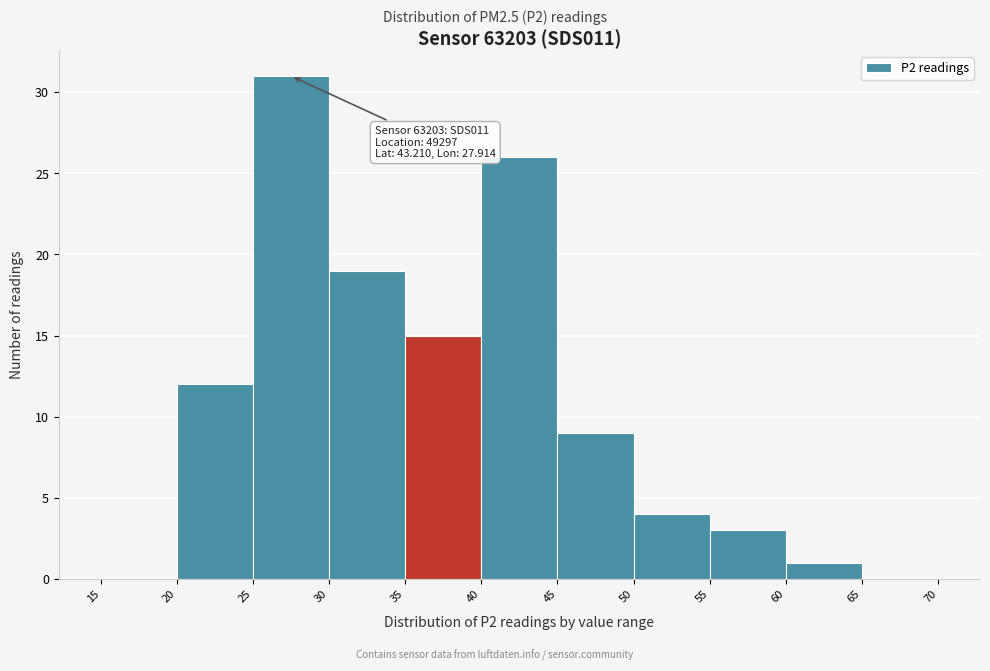

Over which range of the x-axis is the bar tallest?

25 to 30